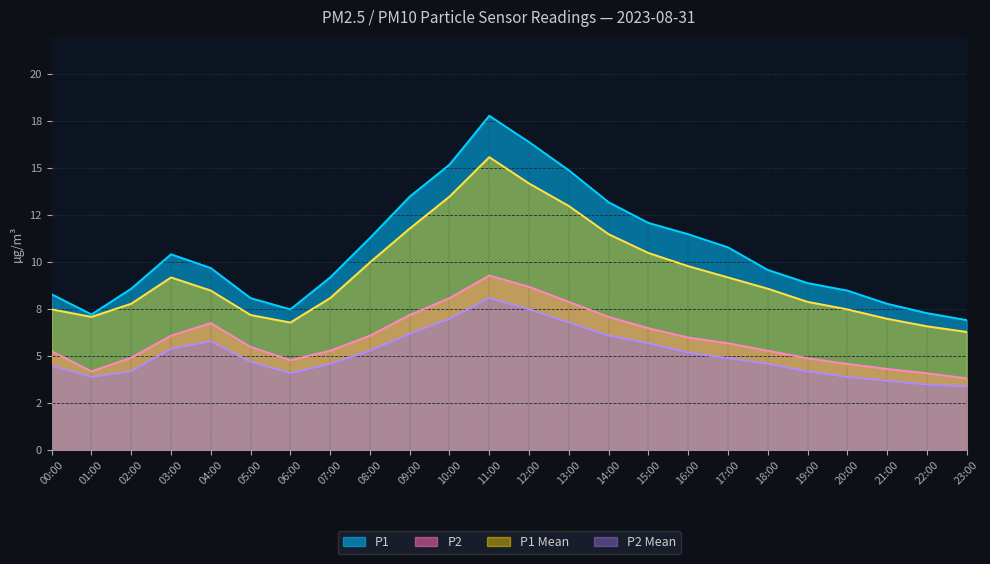

How many values in the P1 series exceed 9?

14